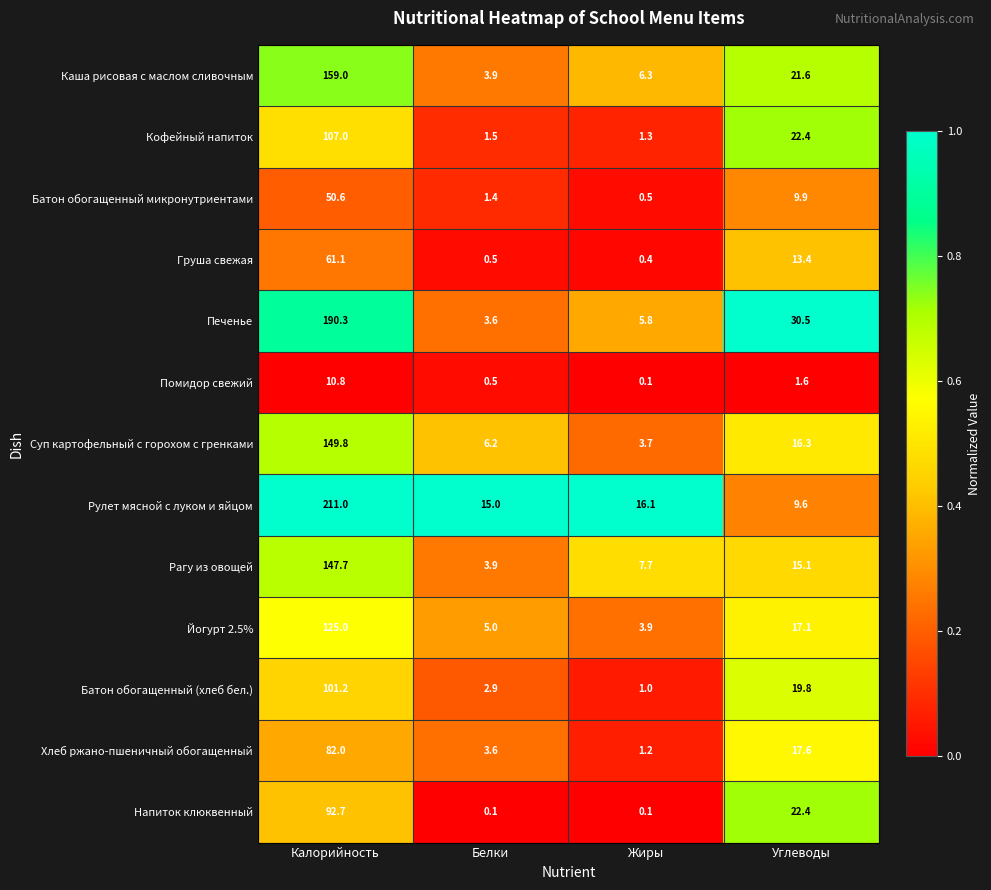

What is the spread (max minus min) of values at Калорийность?

200.2